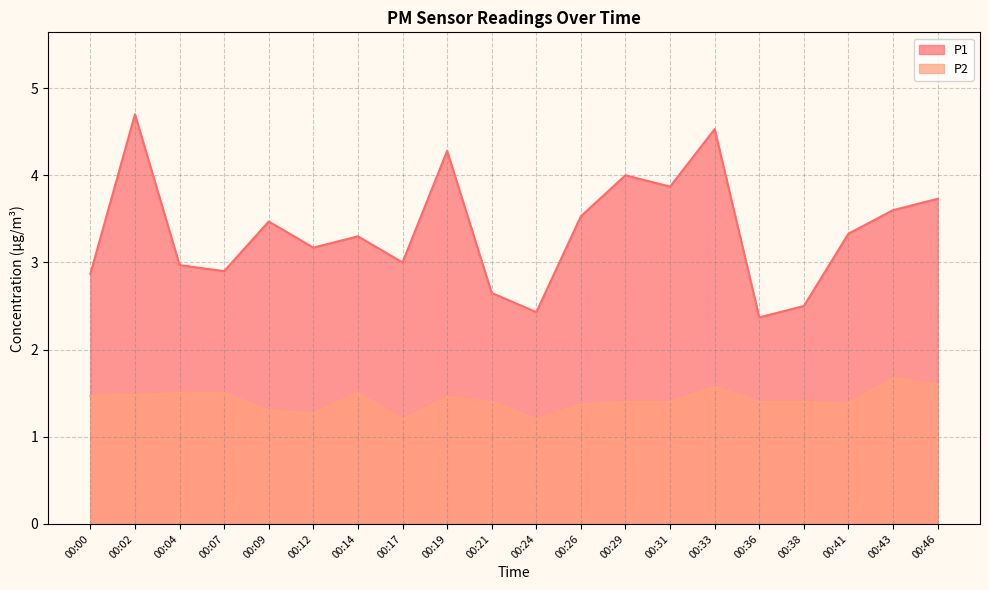

Does the chart have visible grid lines?

Yes